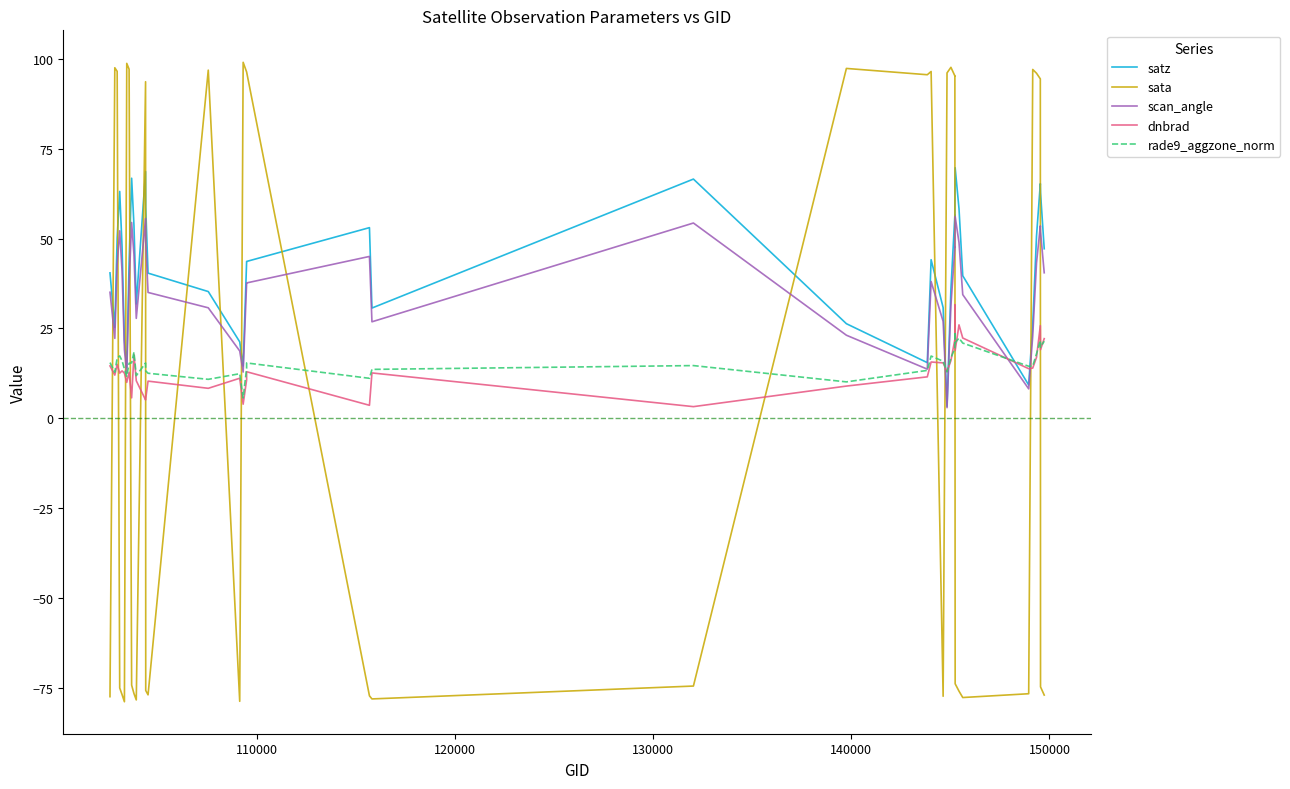

At how many categories does at least one series exceed 3?

39